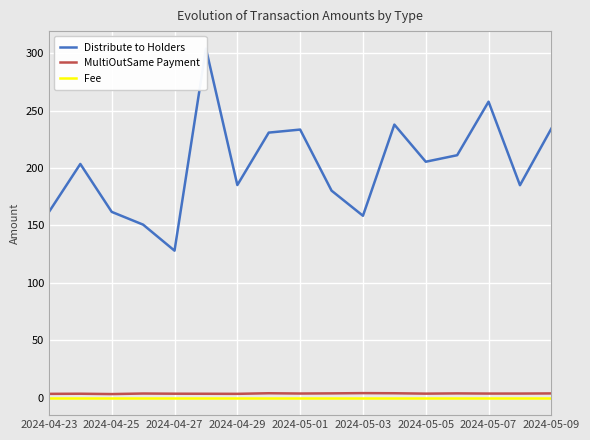

True or false: Distribute to Holders and Fee cross at least once.

False